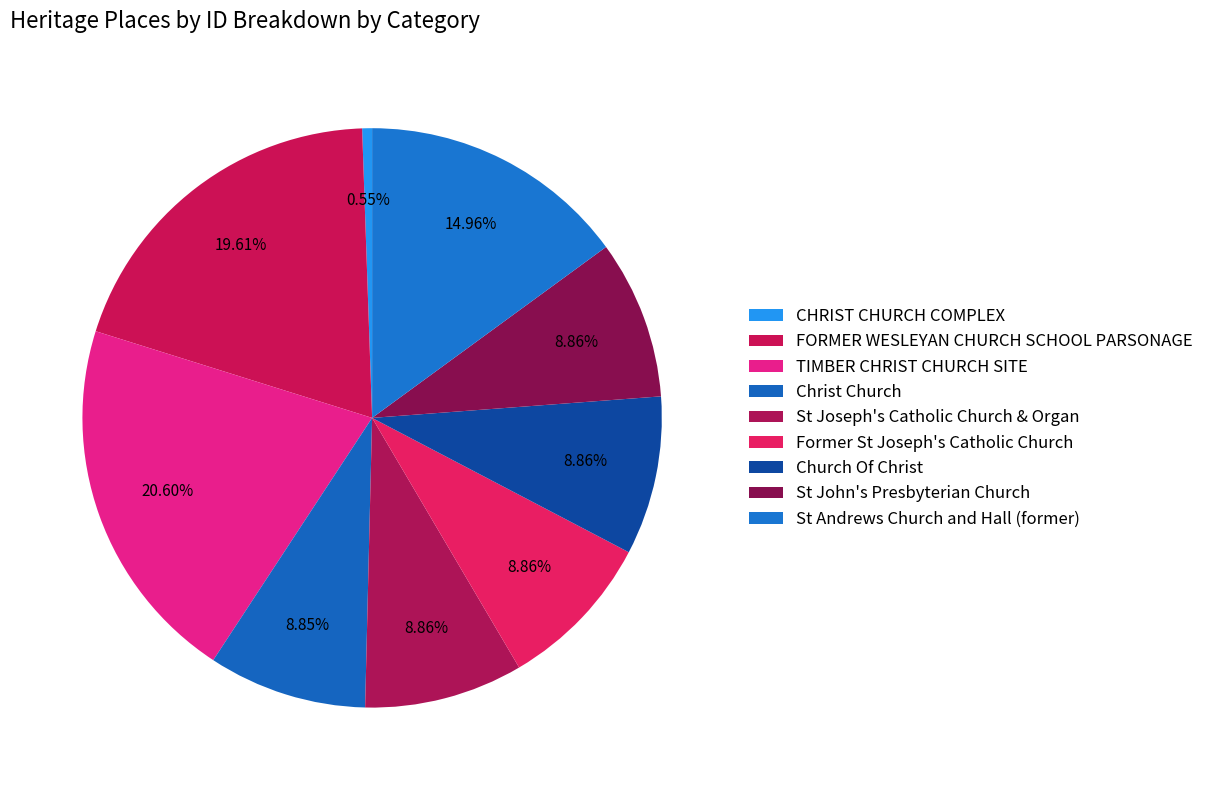

How many slices are in this pie chart?

9